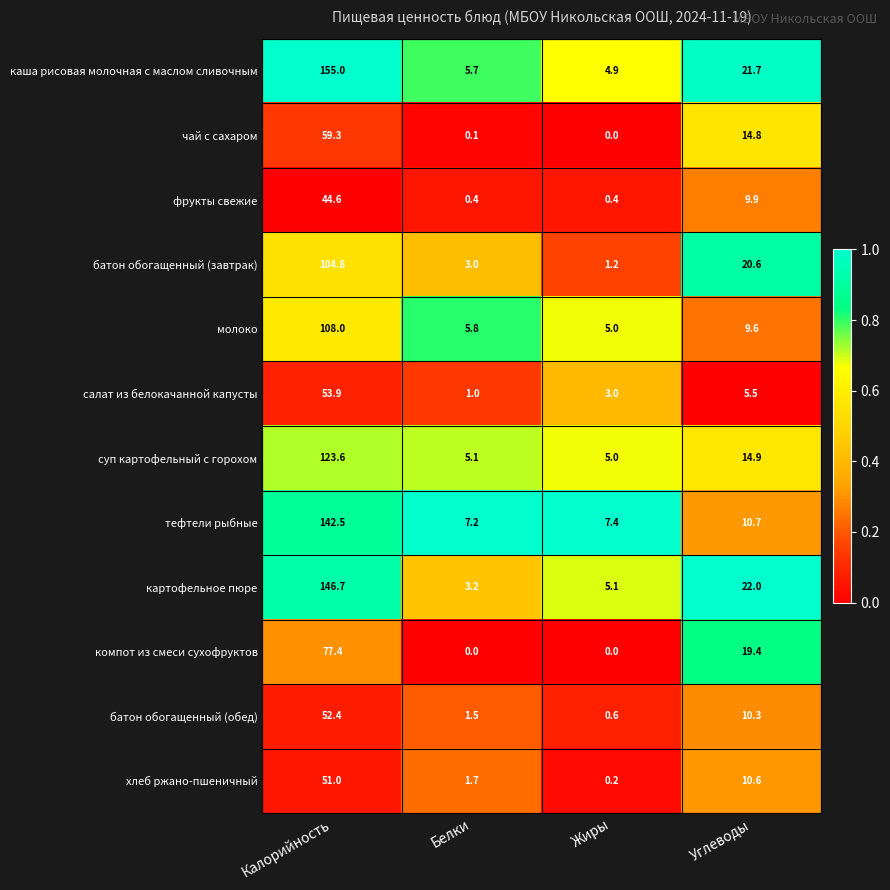

The value of чай с сахаром at Калорийность is 36.4. True or false?

False